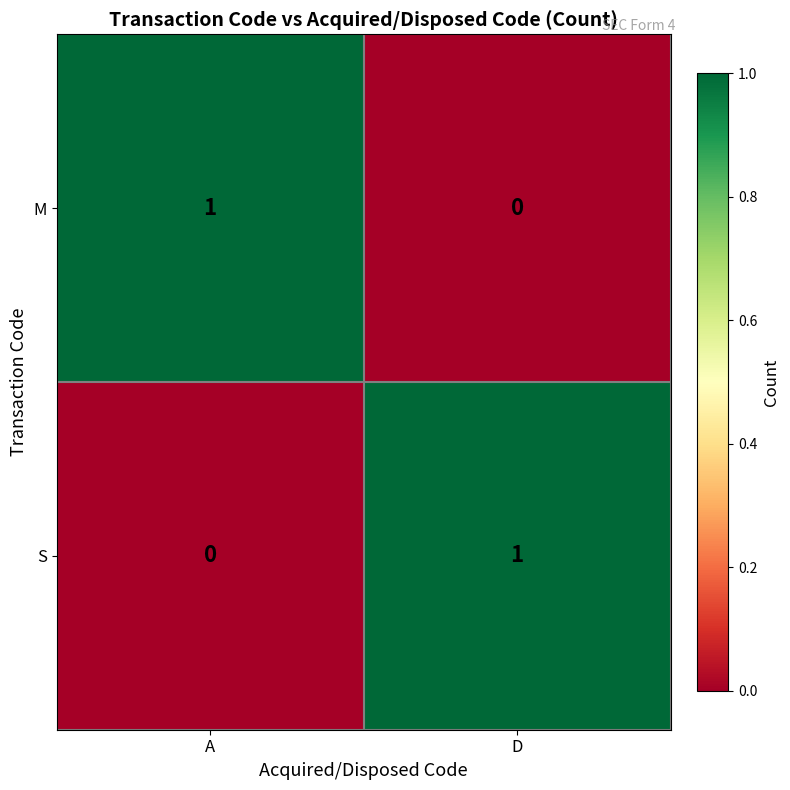

Reading right to left, list all the values displayed in this chart.

M: D=0	A=1
S: D=1	A=0